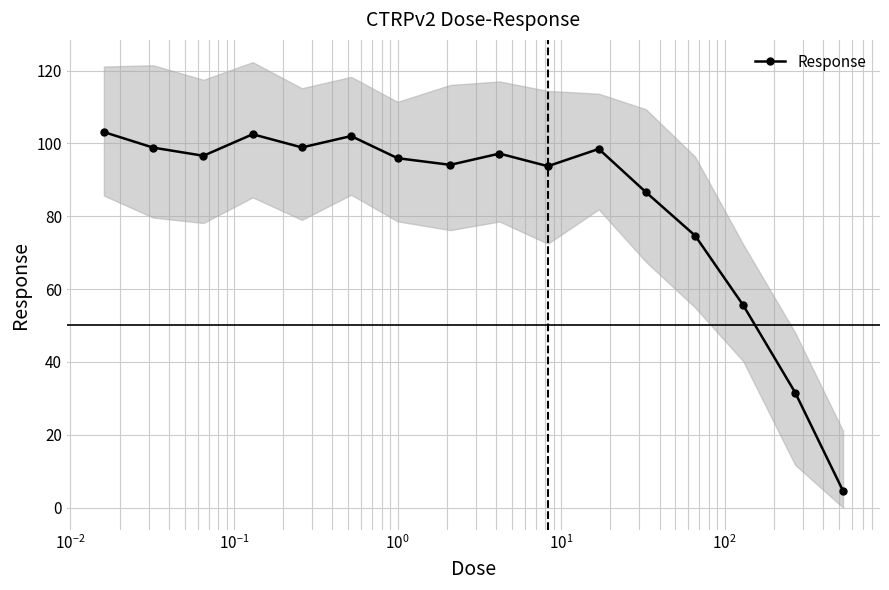

True or false: there are more than 1 points higher than both neighbors.

True